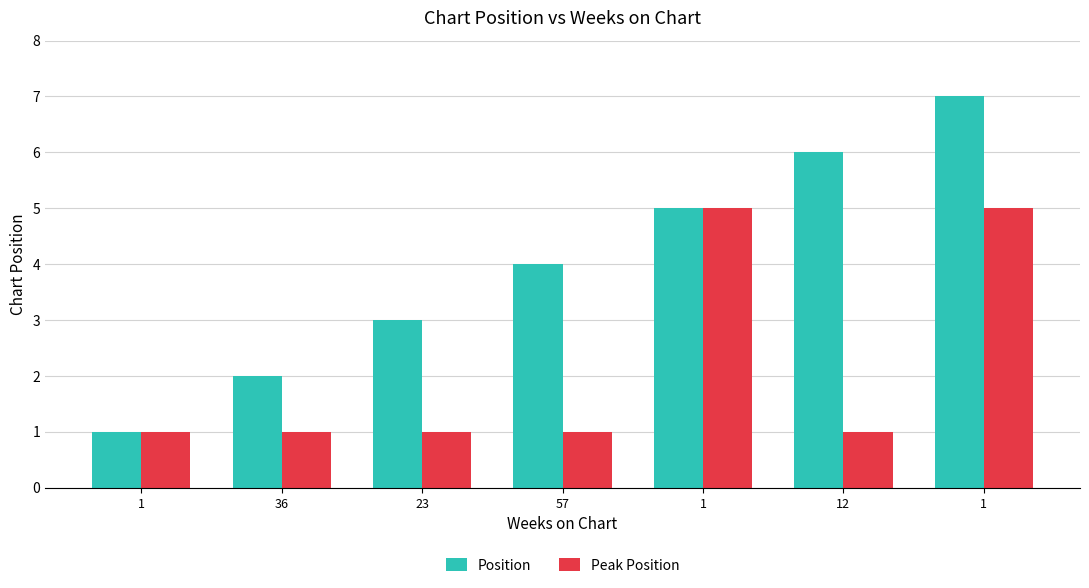

Which series has the largest range (max minus min)?

Position